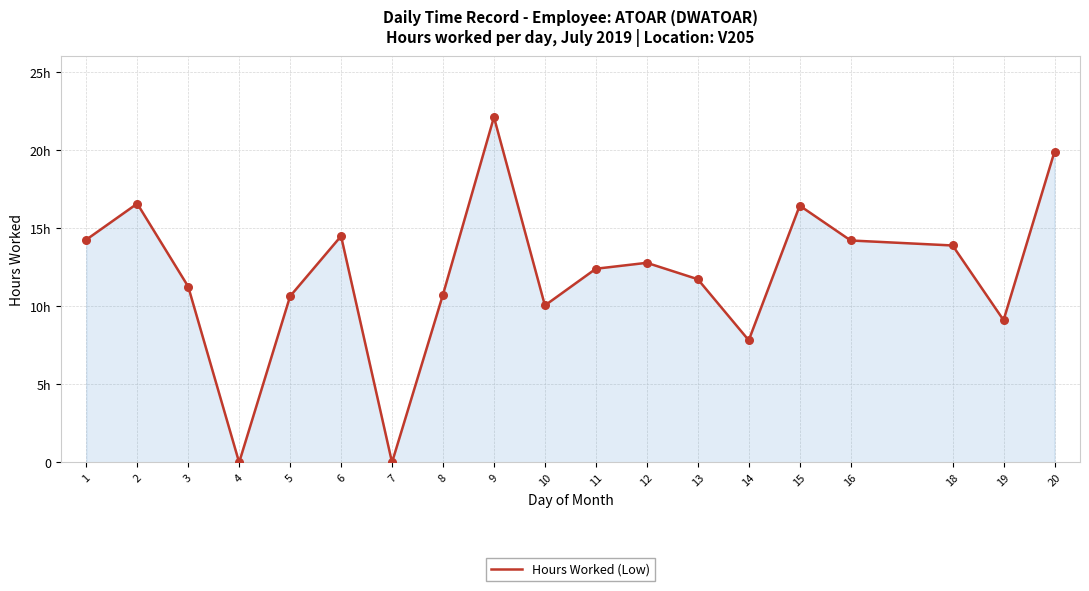

Is this an area chart (filled region under the line)?

Yes